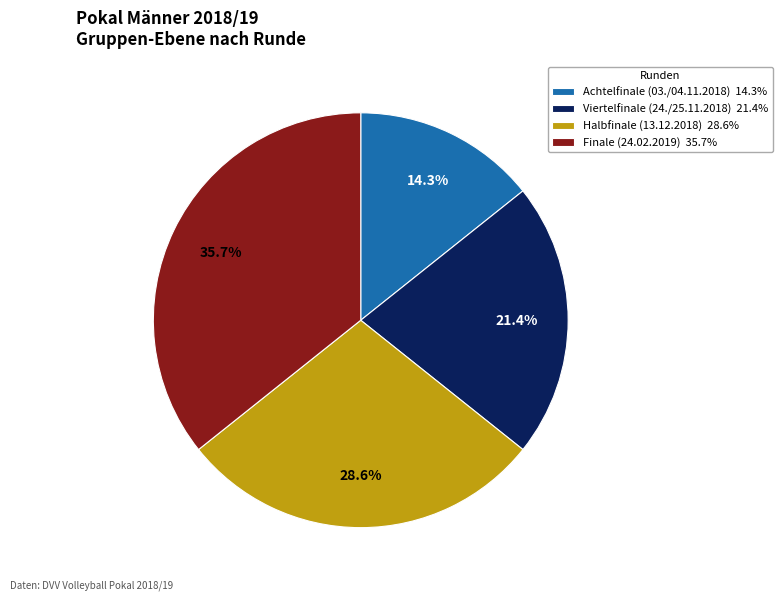

Rank the categories by value from lowest to highest.

Achtelfinale (03./04.11.2018), Viertelfinale (24./25.11.2018), Halbfinale (13.12.2018), Finale (24.02.2019)